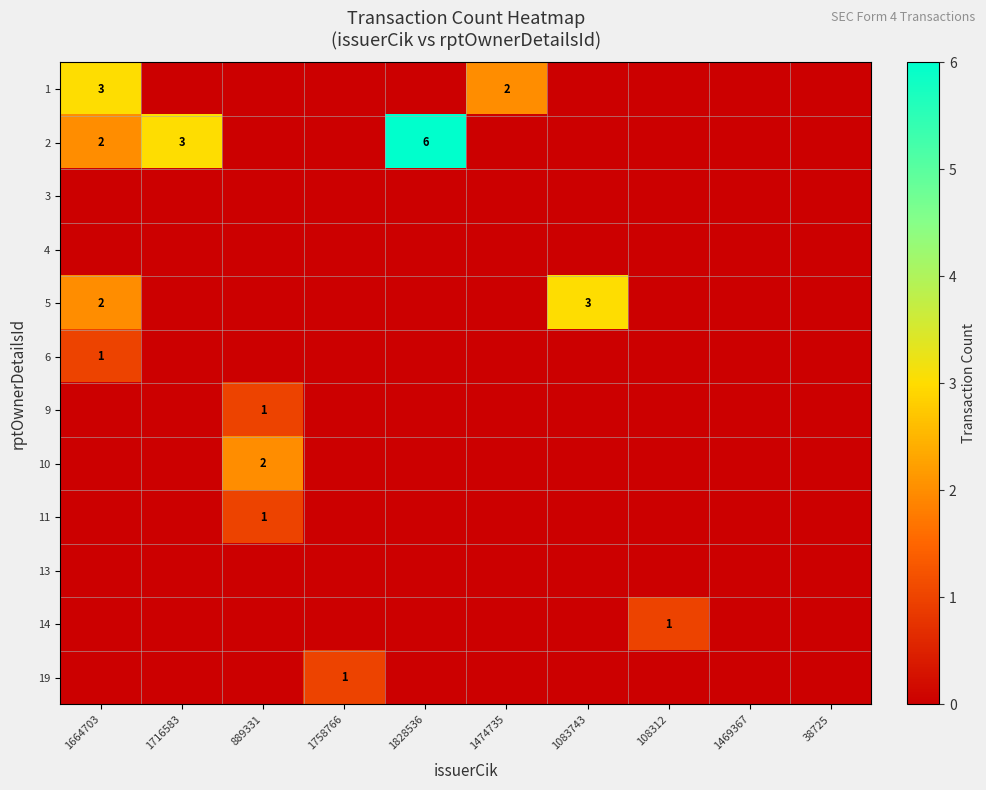

True or false: 10 has a value of 1 at 889331.

False